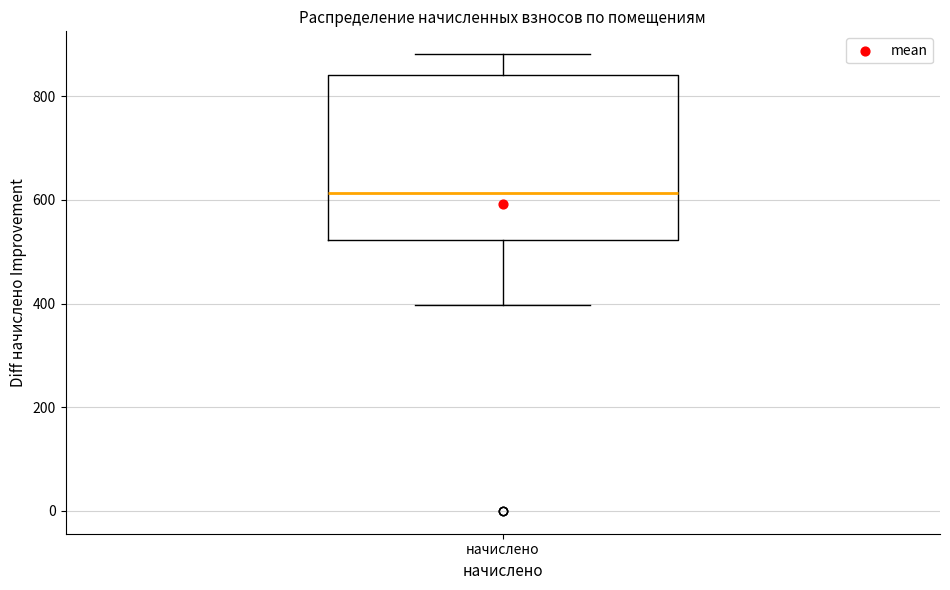

Transcribe this box plot: give where the median line is, the range the box spans, and where the two whiskers end, as read against the y-axis. The values are not printed on the chart, so give them approximately, as read against the axis.

median 620, box 520 to 840, whiskers 400 to 880